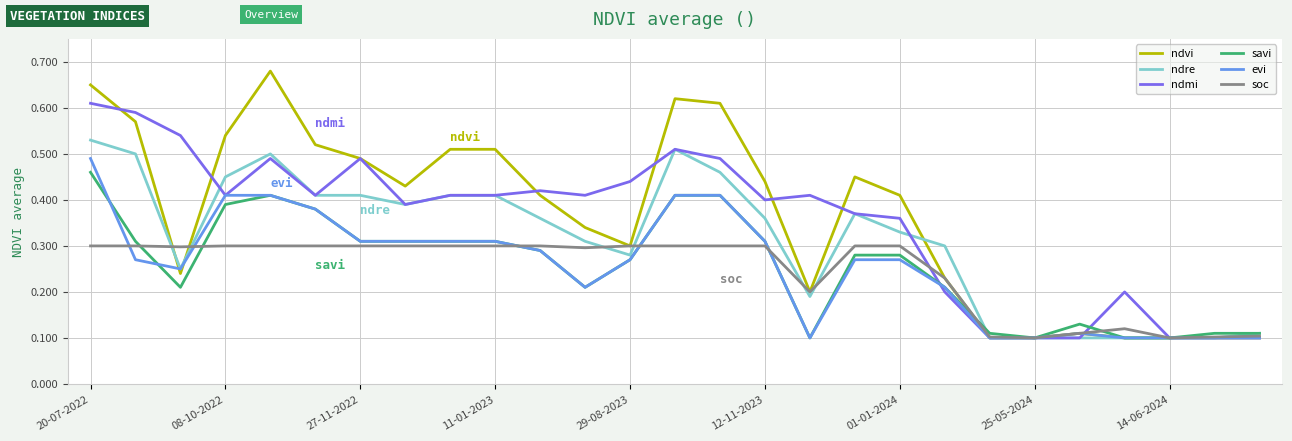

What are all the series names shown in the legend?

ndvi, ndre, ndmi, savi, evi, soc